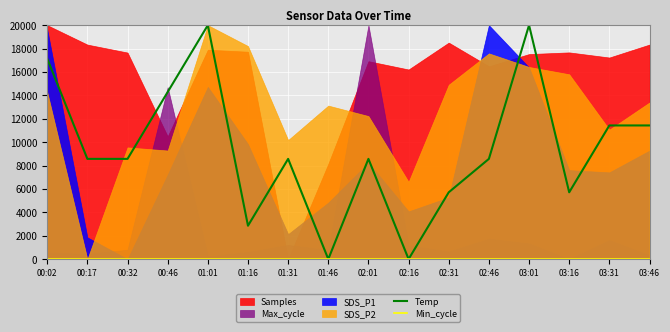

The value of Min_cycle at 03:46 is 0.0. True or false?

True